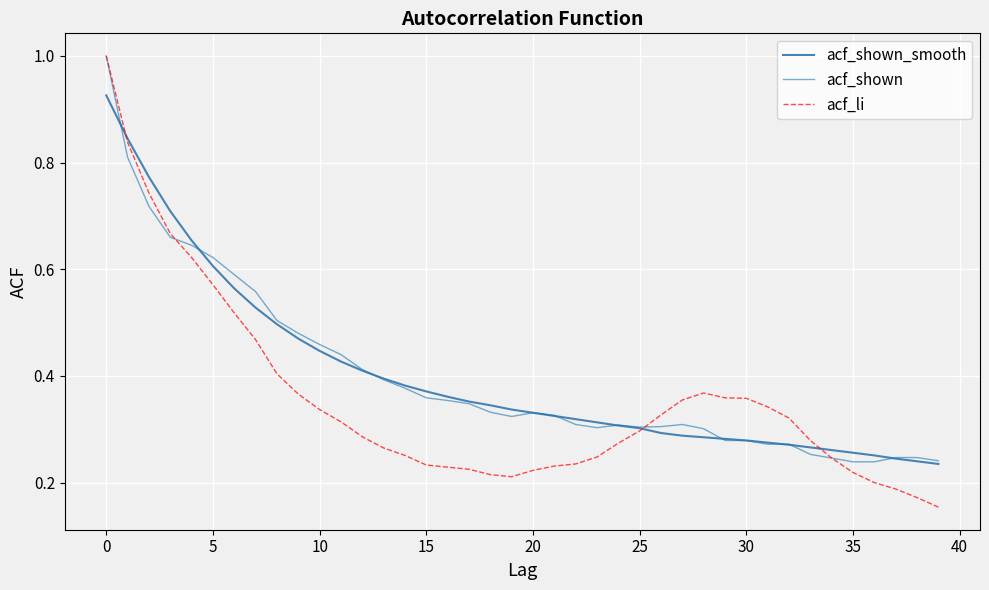

What are all the series names shown in the legend?

acf_shown_smooth, acf_shown, acf_li